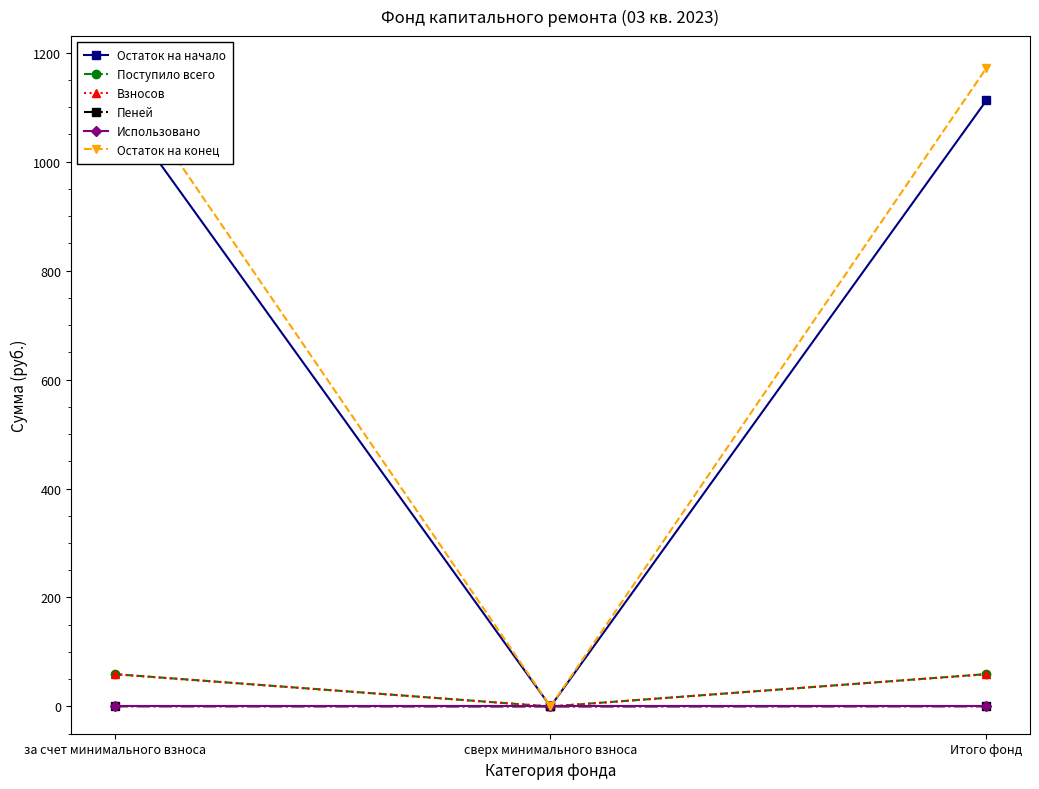

What is the maximum value shown in the chart?

1171.6